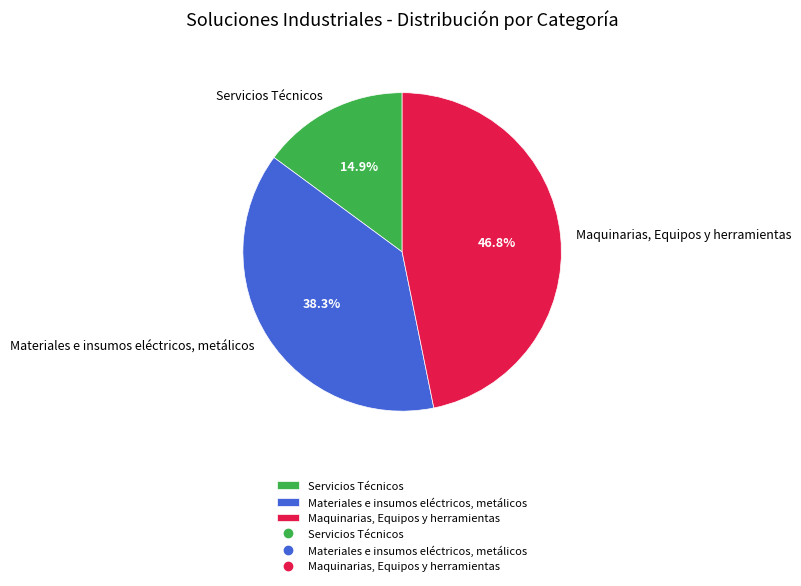

Count the number of slices in the pie.

3